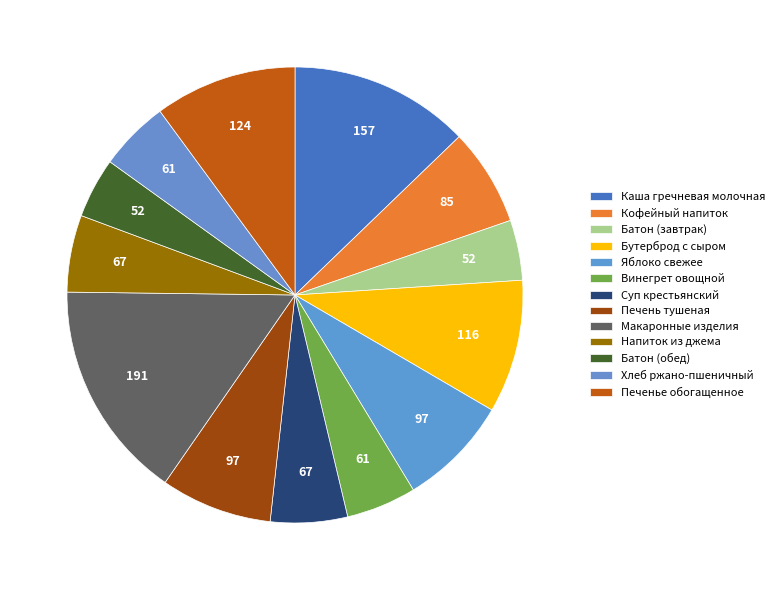

Is there a majority slice in this chart?

No